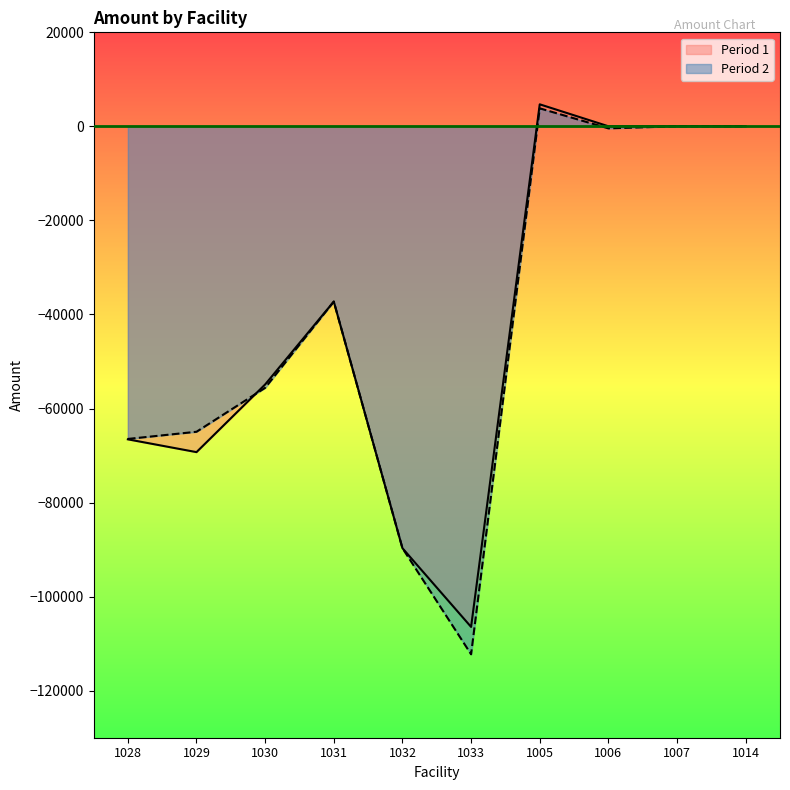

How many times do Period 2 and Period 1 cross each other?

1